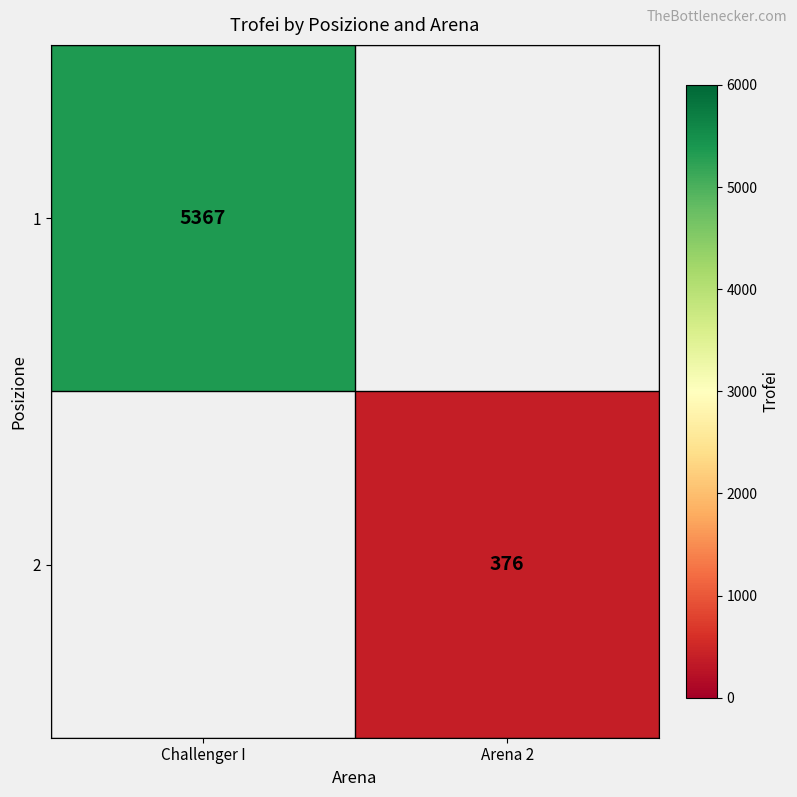

Which label corresponds to the largest value in the chart?

Challenger I